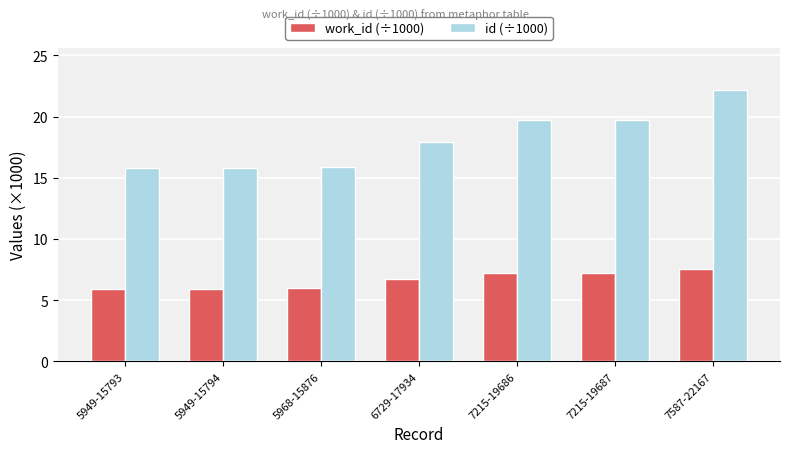

What is the sum of all id (÷1000) values?

126.9